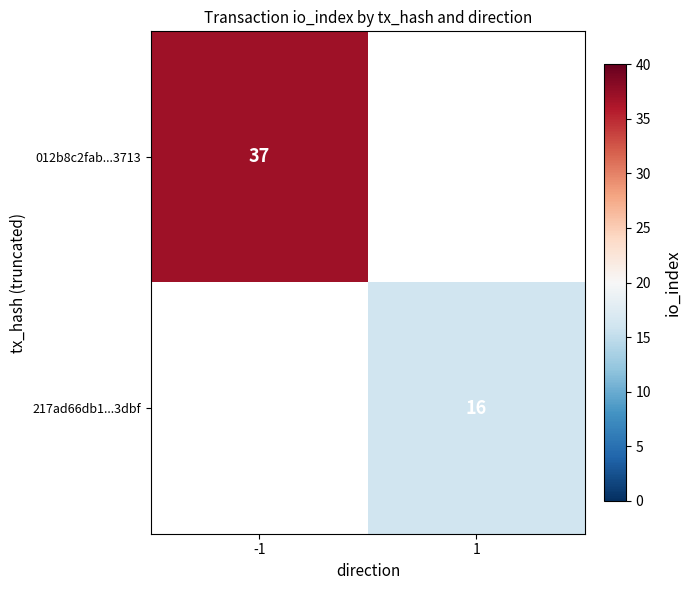

The 012b8c2fab...3713 series shows 13 at -1. True or false?

False